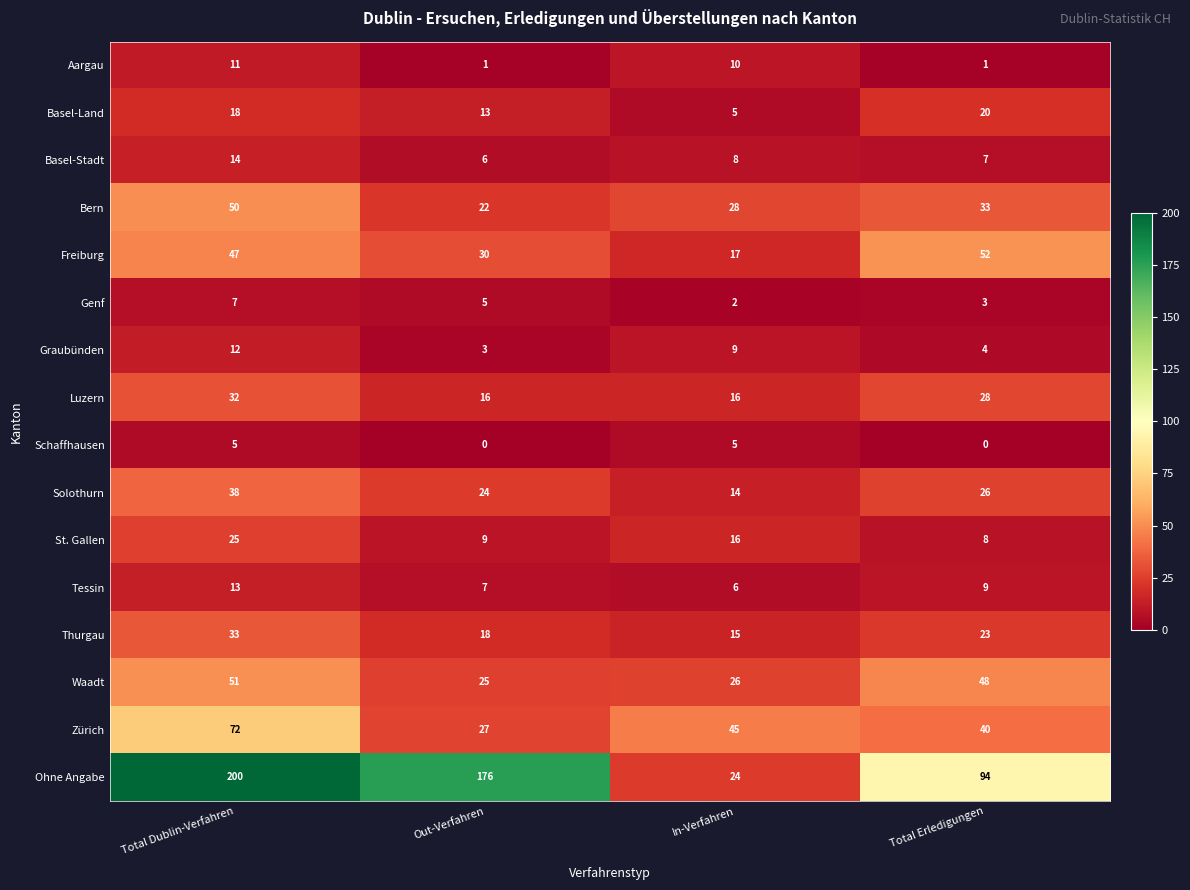

True or false: Ohne Angabe has a value of 94 at Total Erledigungen.

True